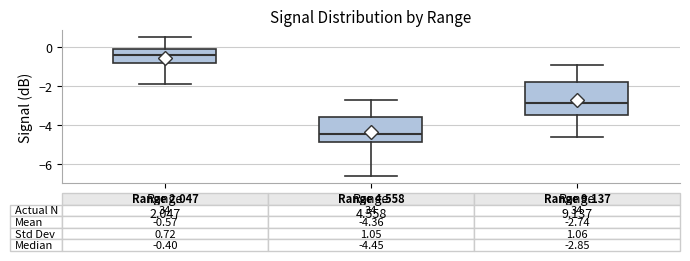

Which box is the tallest, from its lower edge to its upper edge?

Range 9.137